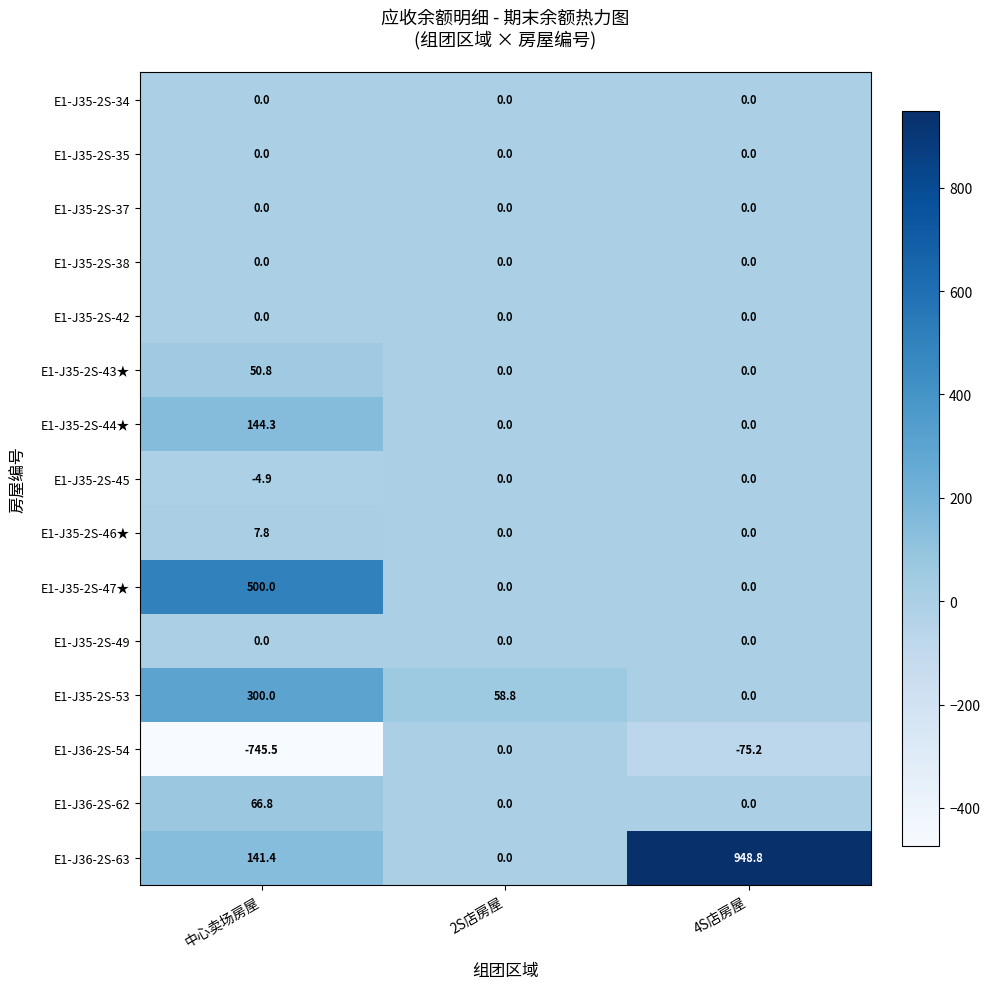

What is the spread (max minus min) of values at 2S店房屋?

58.8